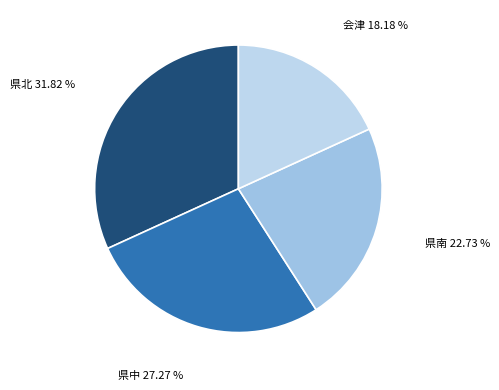

The 県中 slice represents 37% of the pie. True or false?

False